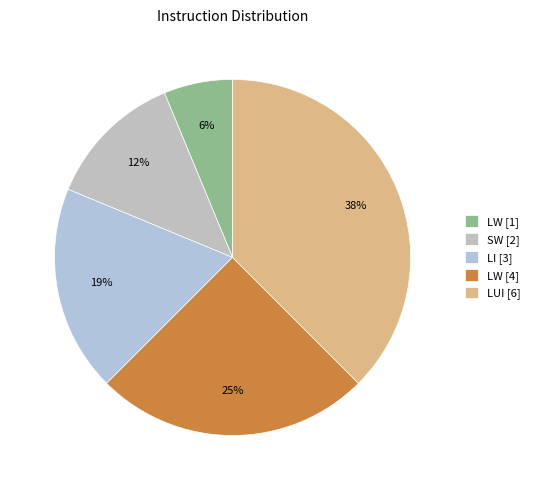

To the nearest percent, what is the difference between the largest and smallest slice percentages?

31%